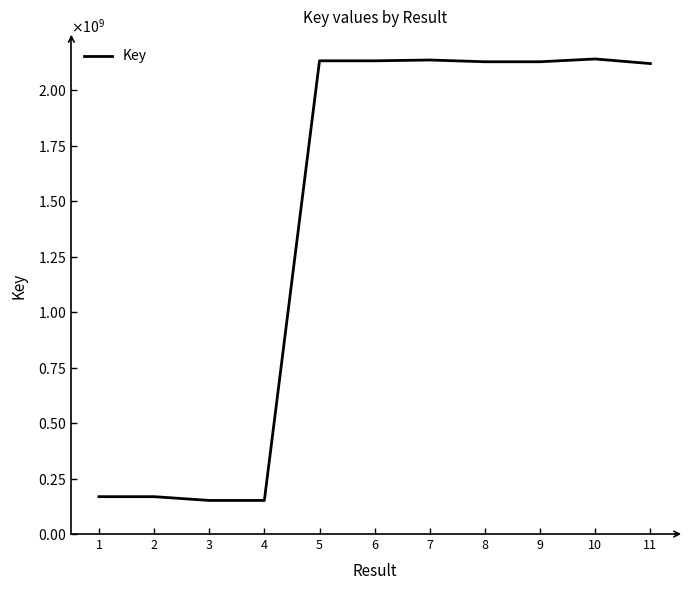

Is this an area chart (filled region under the line)?

No